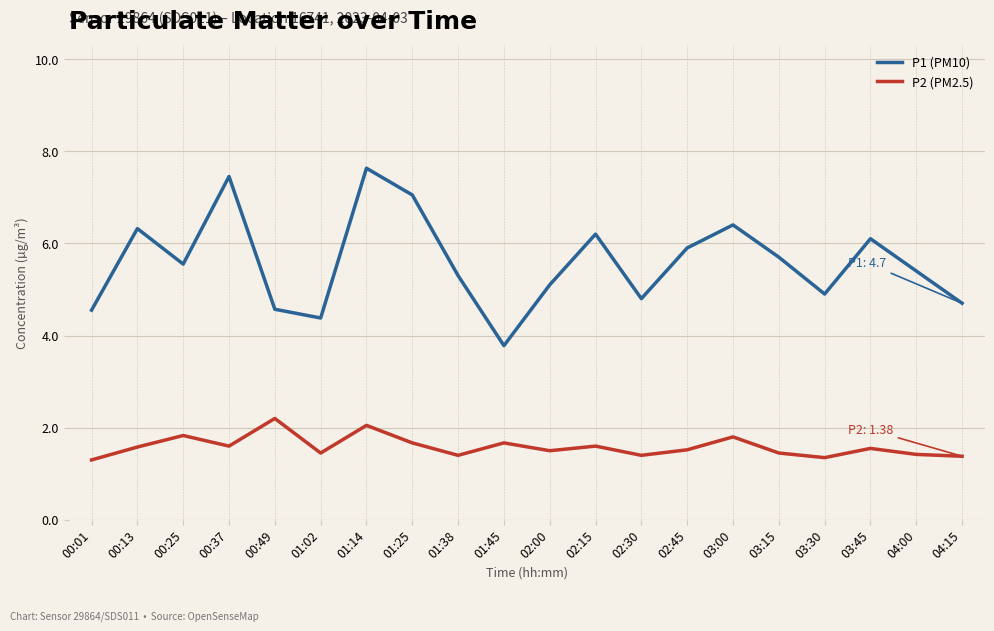

What is the spread (max minus min) of values at 01:02?

2.9